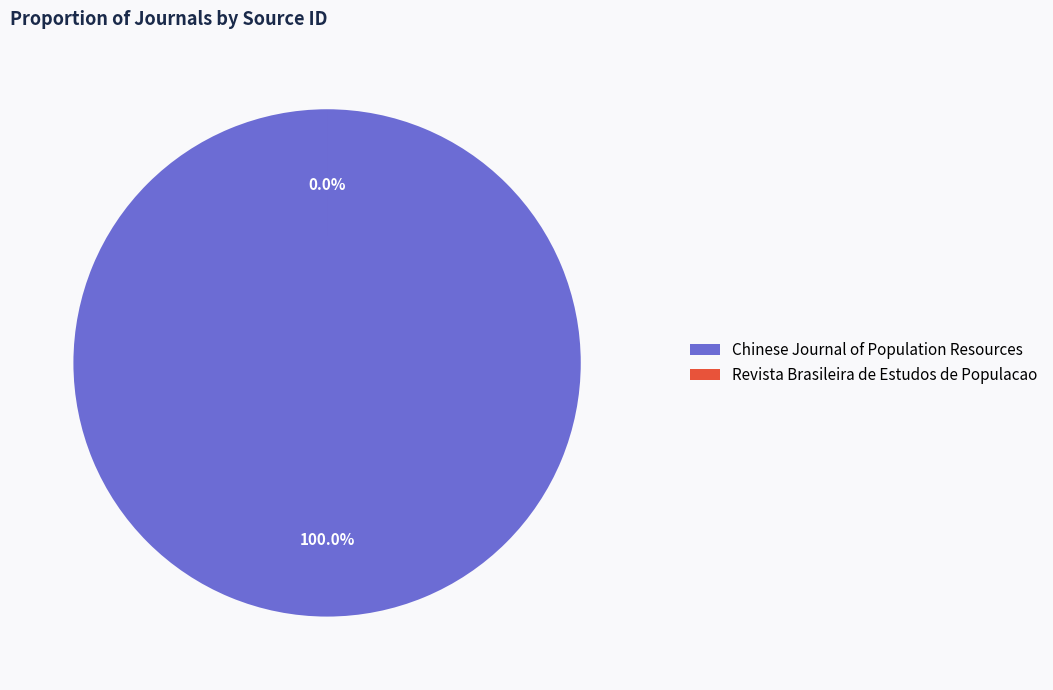

To the nearest percent, what portion does Chinese Journal of Population Resources (Rank 1) represent?

100%